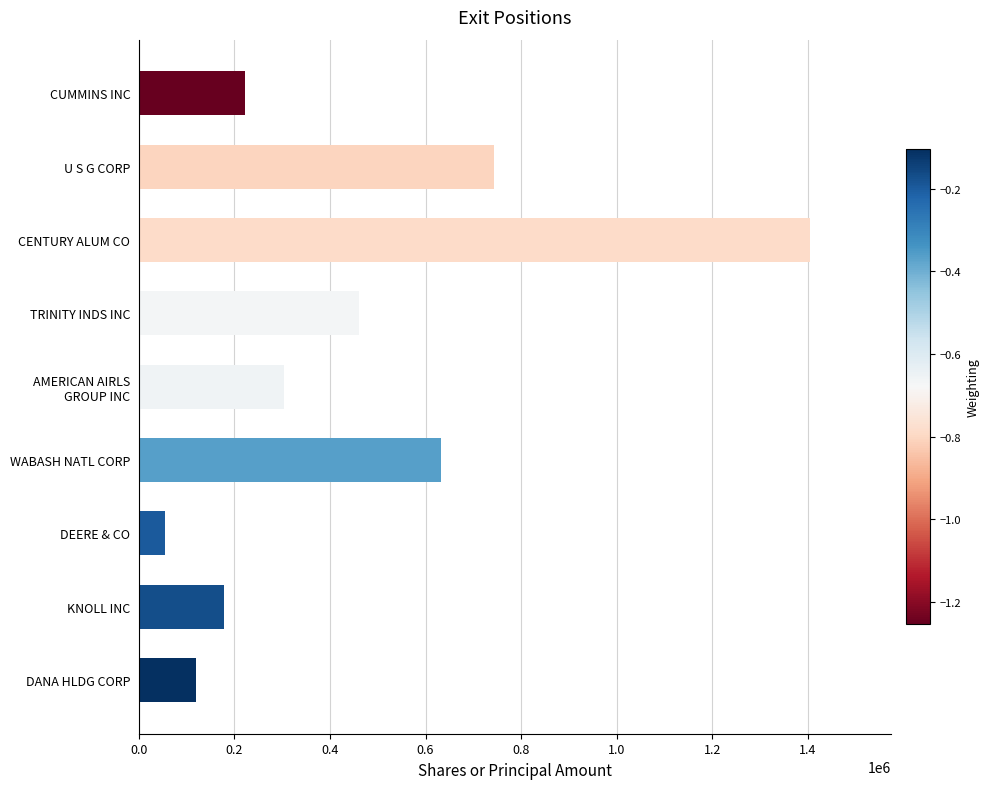

Rank the categories by value from lowest to highest.

DEERE & CO, DANA HLDG CORP, KNOLL INC, CUMMINS INC, AMERICAN AIRLS
GROUP INC, TRINITY INDS INC, WABASH NATL CORP, U S G CORP, CENTURY ALUM CO